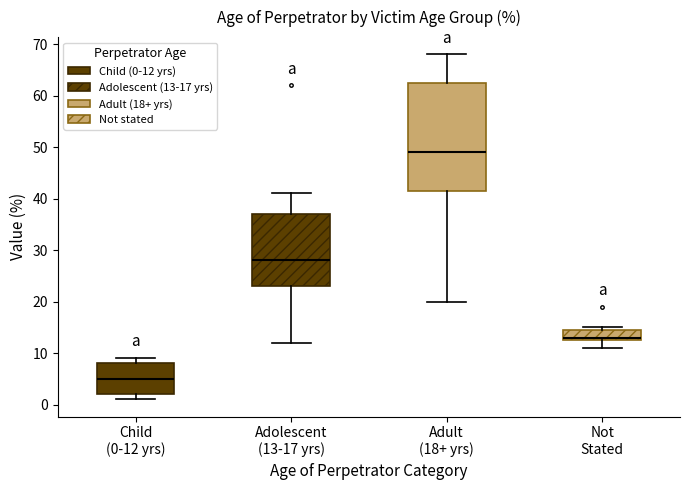

Which box's median line is the lowest?

Child (0-12 yrs)